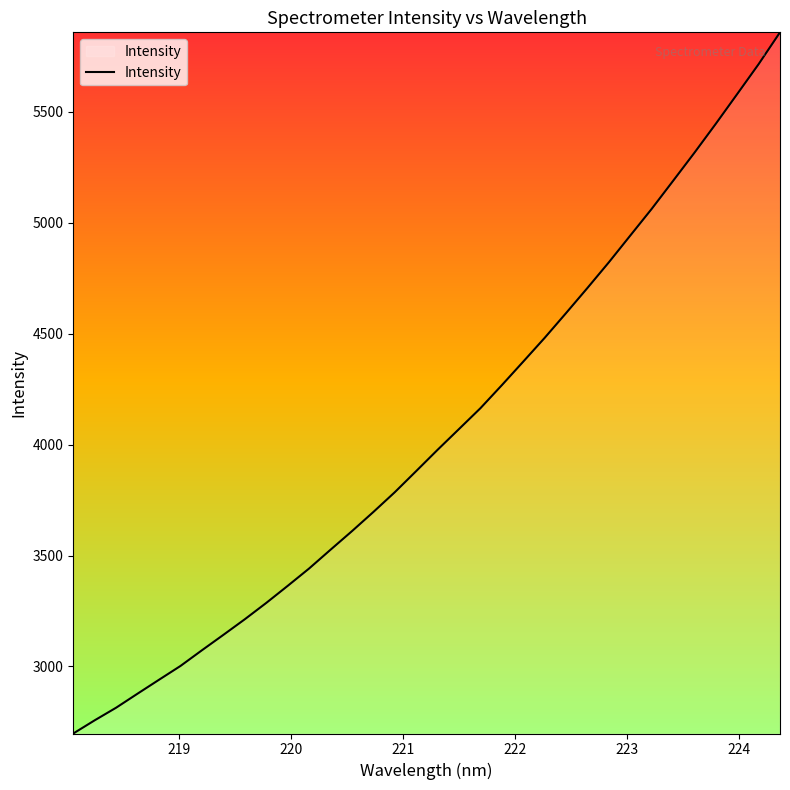

What is the minimum value shown in the chart?

2698.0